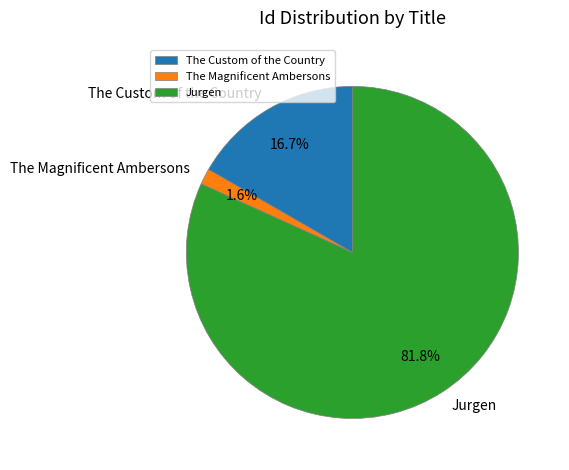

Count the number of slices in the pie.

3